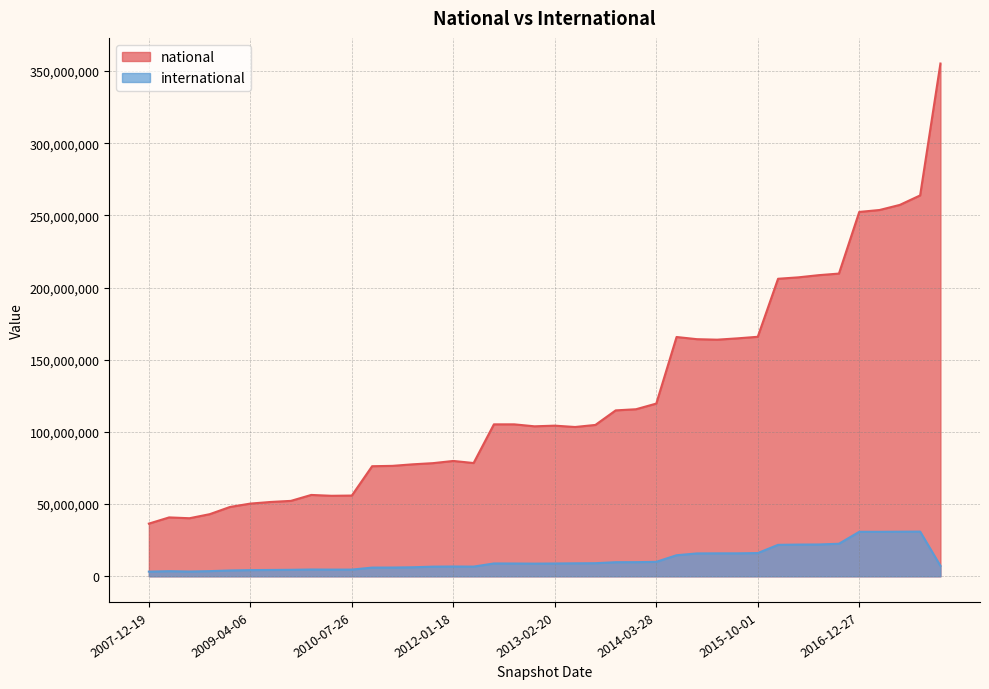

True or false: national and international cross at least once.

False